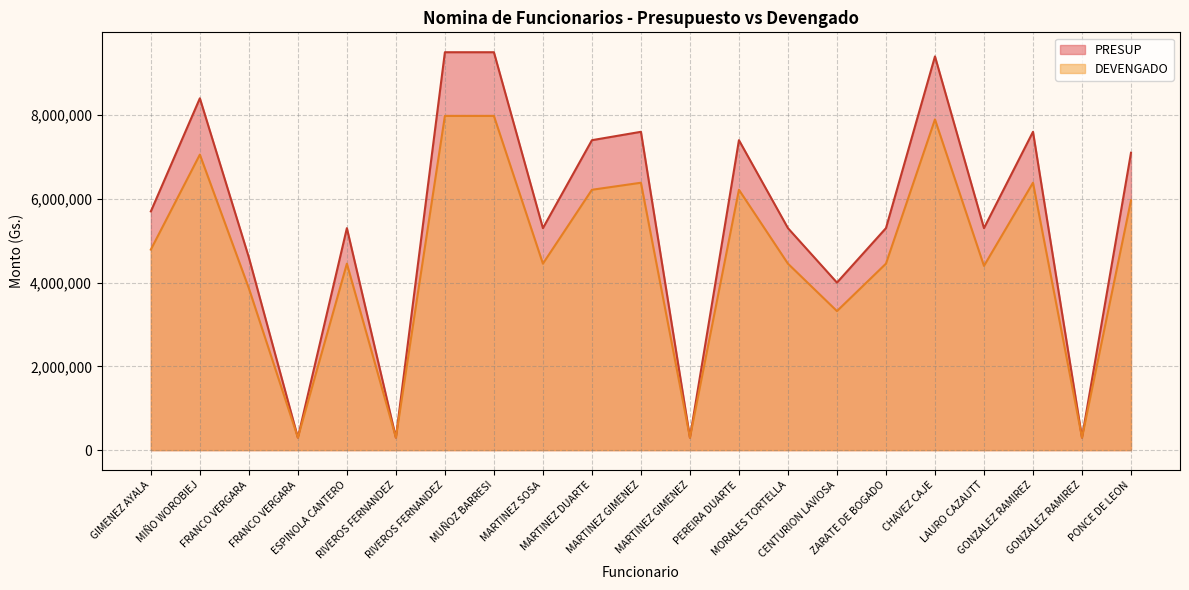

What is the difference between the DEVENGADO values at MARTINEZ SOSA and MARTINEZ DUARTE?

1764000